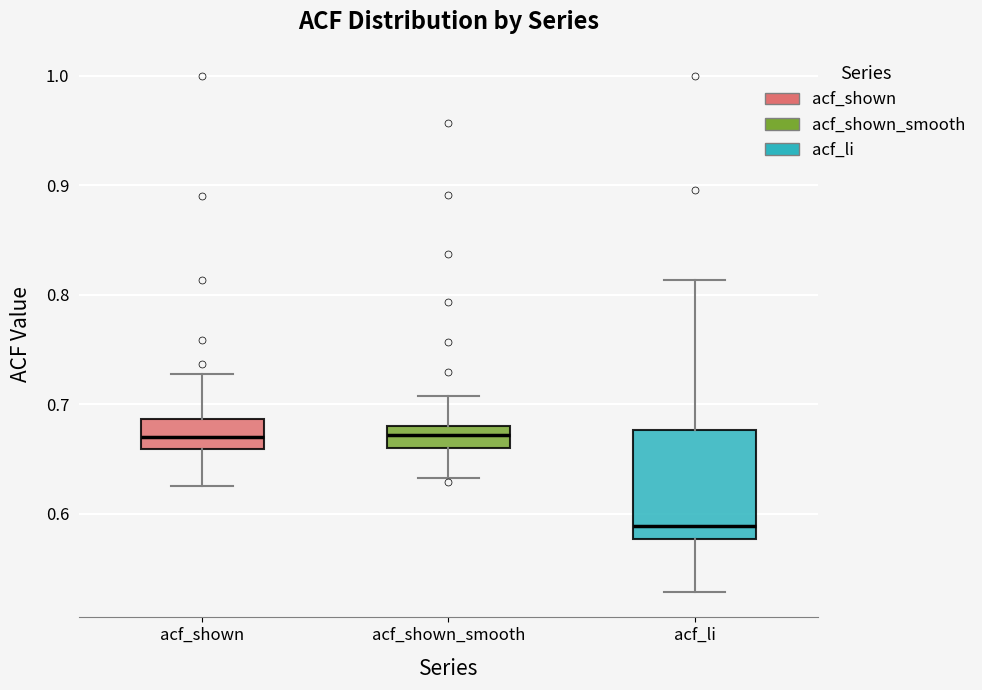

Reading left to right, transcribe this box plot: for each box, give where its median line is, the range the box spans, and where its two whiskers end, as read against the y-axis. The values are not printed on the chart, so give them approximately, as read against the axis.

acf_shown: median 0.67, box 0.66 to 0.69, whiskers 0.63 to 0.73
acf_shown_smooth: median 0.67, box 0.66 to 0.68, whiskers 0.63 to 0.71
acf_li: median 0.59, box 0.58 to 0.68, whiskers 0.53 to 0.81